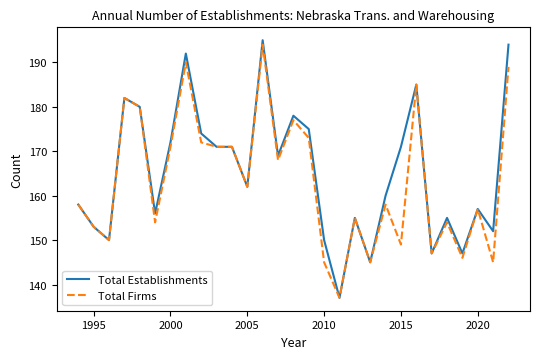

Which series has the largest range (max minus min)?

Total Establishments